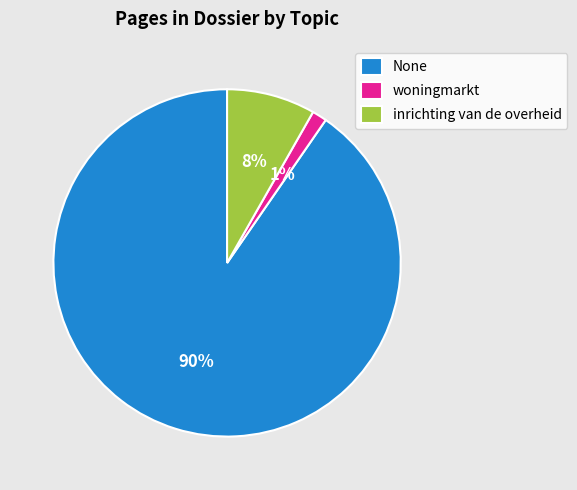

To the nearest percent, what is the combined percentage of None and woningmarkt?

92%